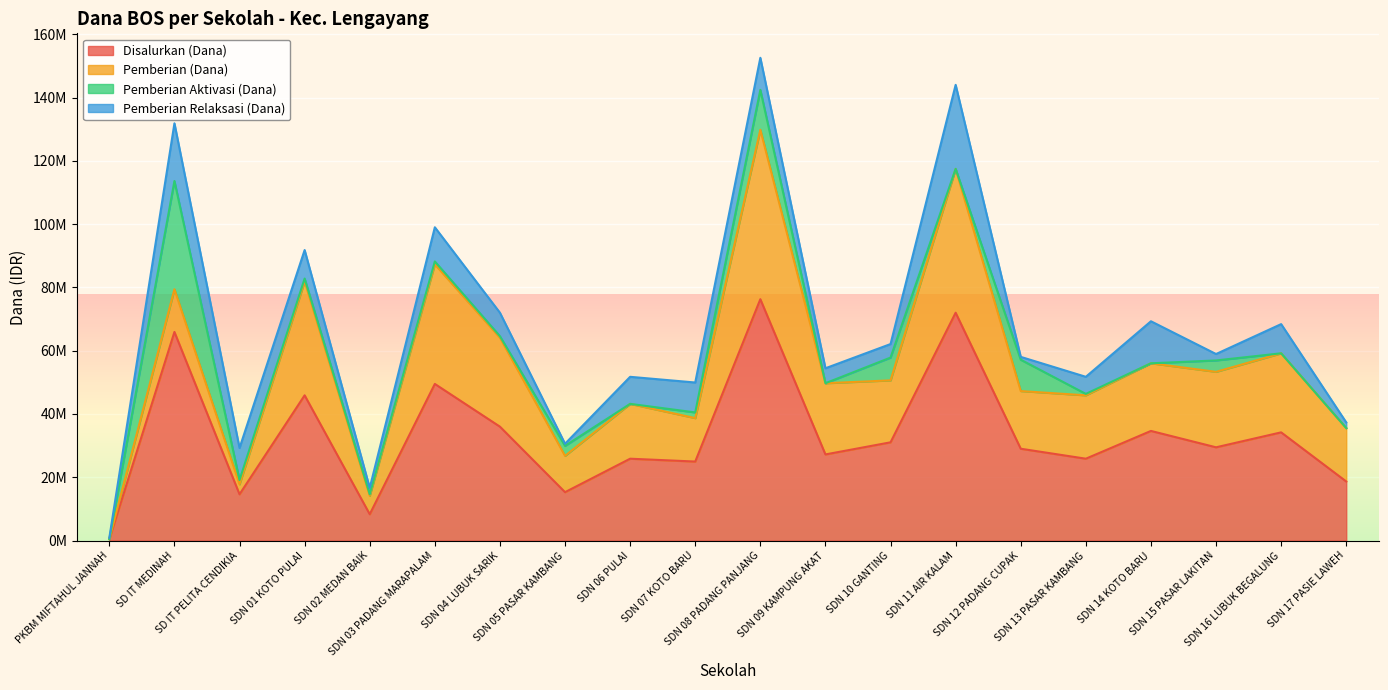

List the labels in order of Pemberian Relaksasi (Dana) value, smallest first.

PKBM MIFTAHUL JANNAH, SDN 05 PASAR KAMBANG, SDN 12 PADANG CUPAK, SDN 17 PASIE LAWEH, SDN 02 MEDAN BAIK, SDN 15 PASAR LAKITAN, SDN 10 GANTING, SDN 09 KAMPUNG AKAT, SDN 13 PASAR KAMBANG, SDN 04 LUBUK SARIK, SDN 06 PULAI, SDN 01 KOTO PULAI, SDN 16 LUBUK BEGALUNG, SDN 07 KOTO BARU, SD IT PELITA CENDIKIA, SDN 08 PADANG PANJANG, SDN 03 PADANG MARAPALAM, SDN 14 KOTO BARU, SD IT MEDINAH, SDN 11 AIR KALAM